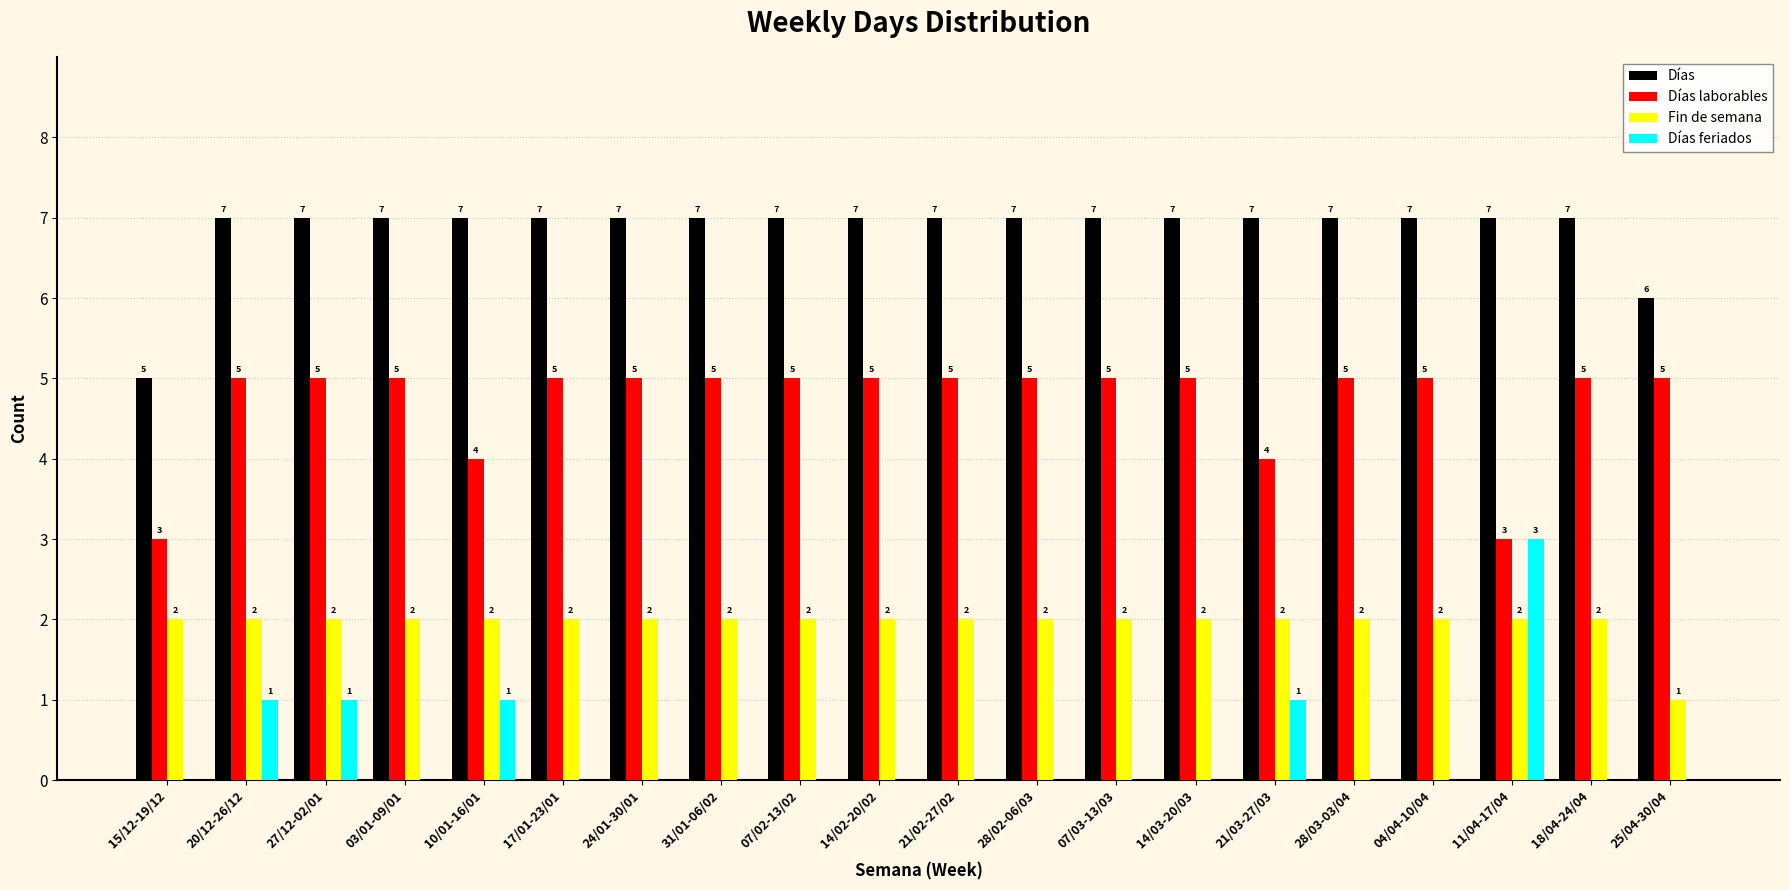

Reading left to right, transcribe all the data shown in this chart.

Días: 15/12-19/12=5	20/12-26/12=7	27/12-02/01=7	03/01-09/01=7	10/01-16/01=7	17/01-23/01=7	24/01-30/01=7	31/01-06/02=7	07/02-13/02=7	14/02-20/02=7	21/02-27/02=7	28/02-06/03=7	07/03-13/03=7	14/03-20/03=7	21/03-27/03=7	28/03-03/04=7	04/04-10/04=7	11/04-17/04=7	18/04-24/04=7	25/04-30/04=6
Días laborables: 15/12-19/12=3	20/12-26/12=5	27/12-02/01=5	03/01-09/01=5	10/01-16/01=4	17/01-23/01=5	24/01-30/01=5	31/01-06/02=5	07/02-13/02=5	14/02-20/02=5	21/02-27/02=5	28/02-06/03=5	07/03-13/03=5	14/03-20/03=5	21/03-27/03=4	28/03-03/04=5	04/04-10/04=5	11/04-17/04=3	18/04-24/04=5	25/04-30/04=5
Fin de semana: 15/12-19/12=2	20/12-26/12=2	27/12-02/01=2	03/01-09/01=2	10/01-16/01=2	17/01-23/01=2	24/01-30/01=2	31/01-06/02=2	07/02-13/02=2	14/02-20/02=2	21/02-27/02=2	28/02-06/03=2	07/03-13/03=2	14/03-20/03=2	21/03-27/03=2	28/03-03/04=2	04/04-10/04=2	11/04-17/04=2	18/04-24/04=2	25/04-30/04=1
Días feriados: 15/12-19/12=0	20/12-26/12=1	27/12-02/01=1	03/01-09/01=0	10/01-16/01=1	17/01-23/01=0	24/01-30/01=0	31/01-06/02=0	07/02-13/02=0	14/02-20/02=0	21/02-27/02=0	28/02-06/03=0	07/03-13/03=0	14/03-20/03=0	21/03-27/03=1	28/03-03/04=0	04/04-10/04=0	11/04-17/04=3	18/04-24/04=0	25/04-30/04=0